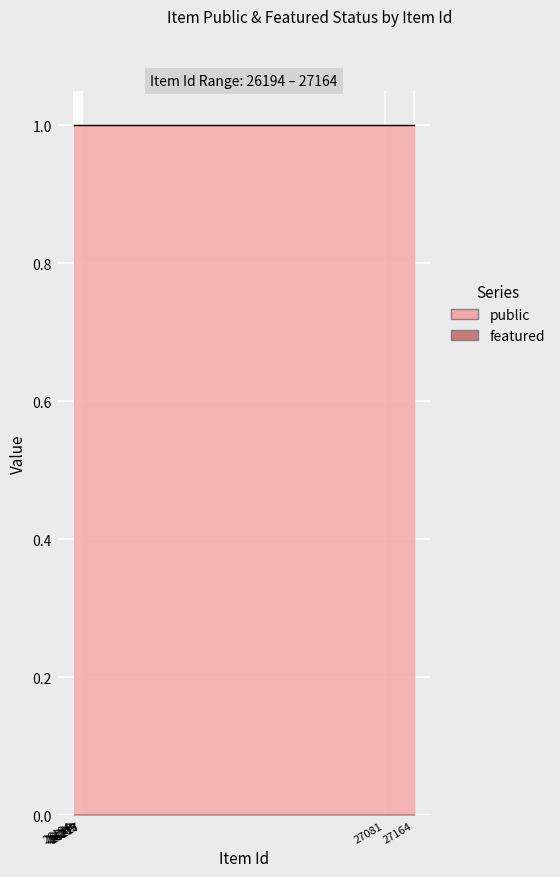

How many data points does each series have?

25